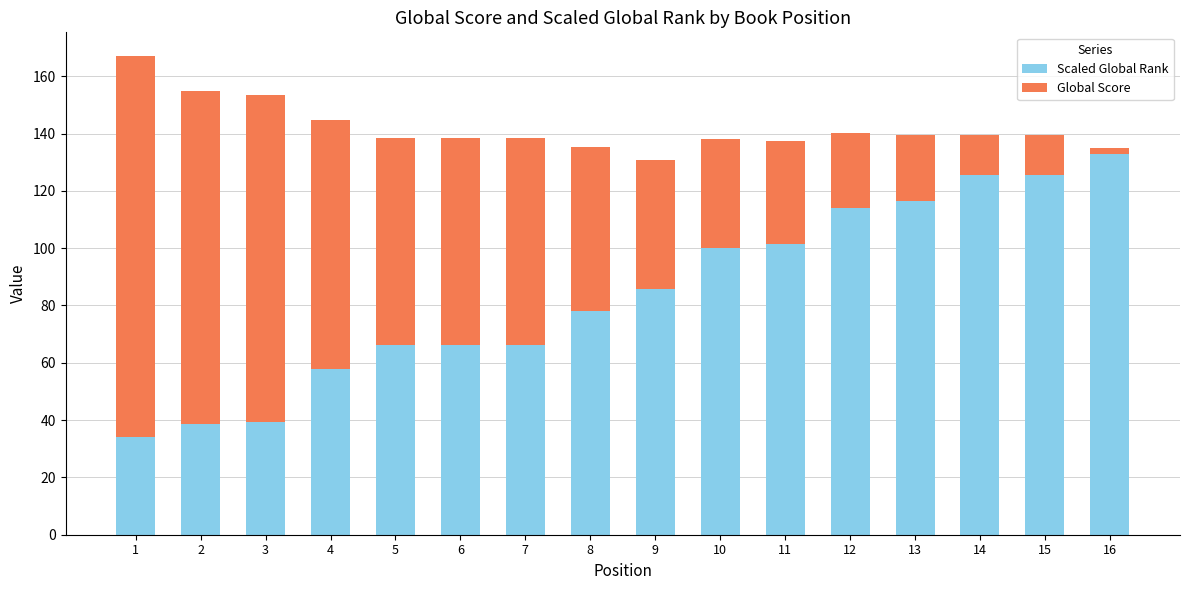

What is the total value across all series at 3?

153.4